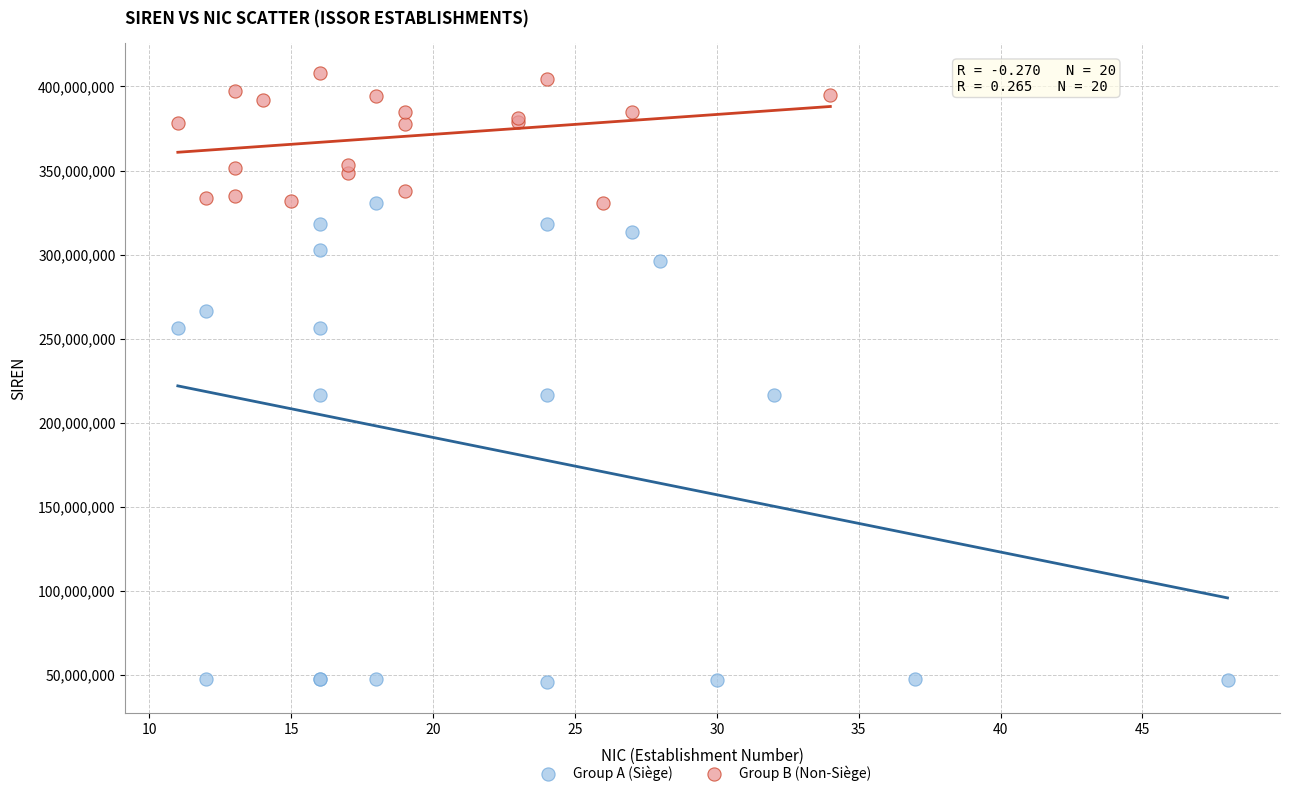

Which series reaches the maximum Y coordinate?

Group B (Non-Siège)